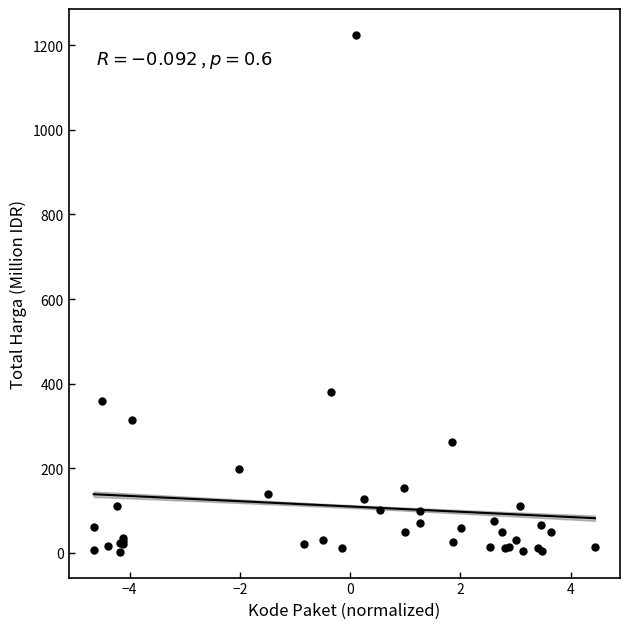

What Y value in the scatter plot is closest to 613?

379.1